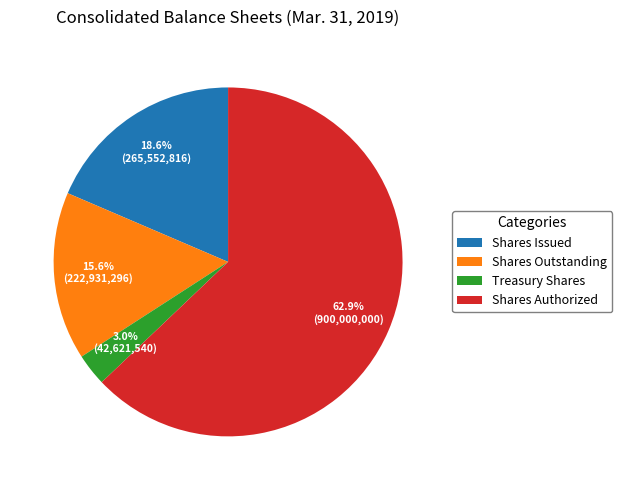

How many slices are in this pie chart?

4